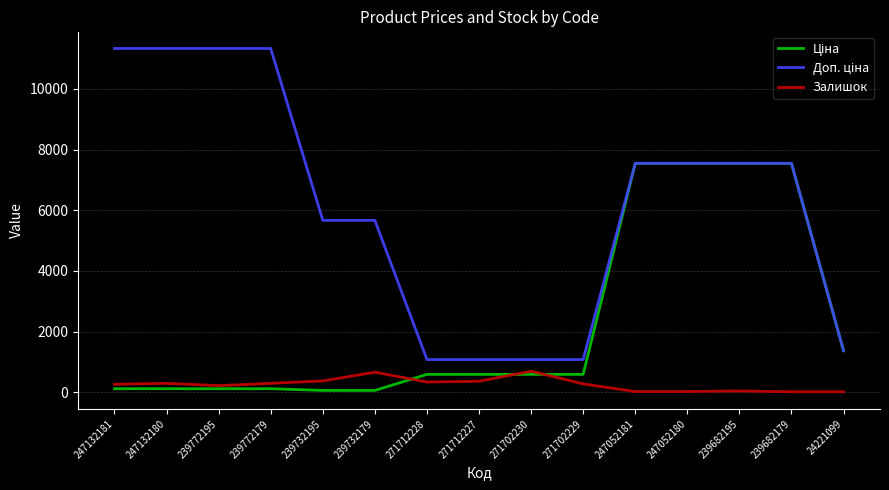

What is the spread (max minus min) of values at 271702230?

488.5